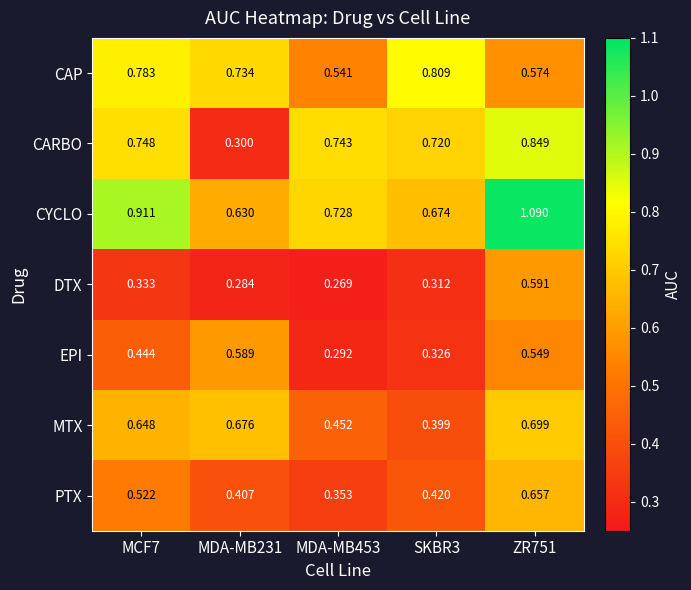

At how many categories does at least one series exceed 0?

5